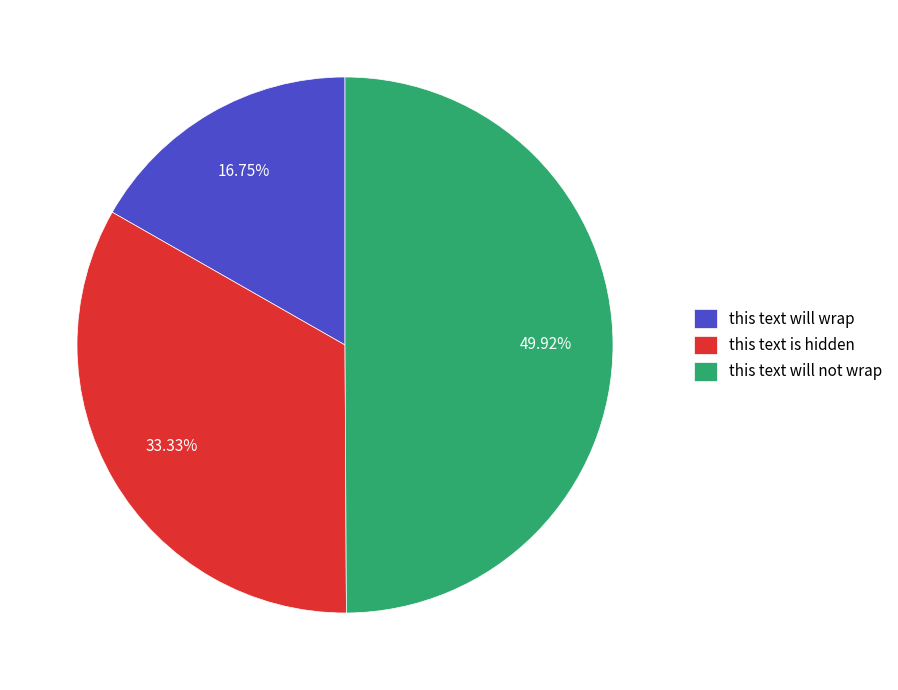

Rank the categories by value from lowest to highest.

this text will wrap, this text is hidden, this text will not wrap